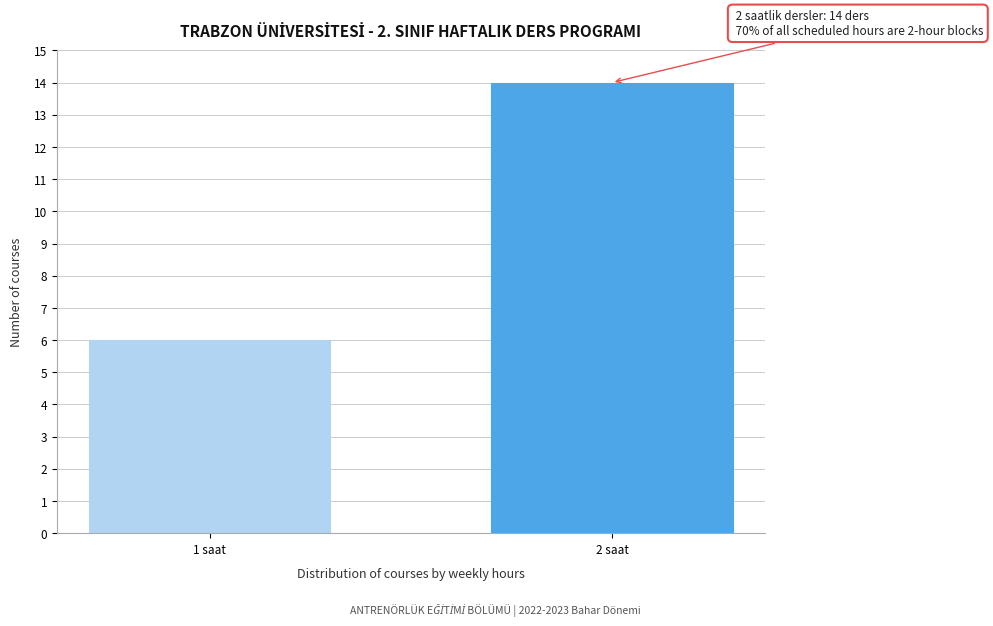

Reading right to left, list all the values displayed in this chart.

14	6